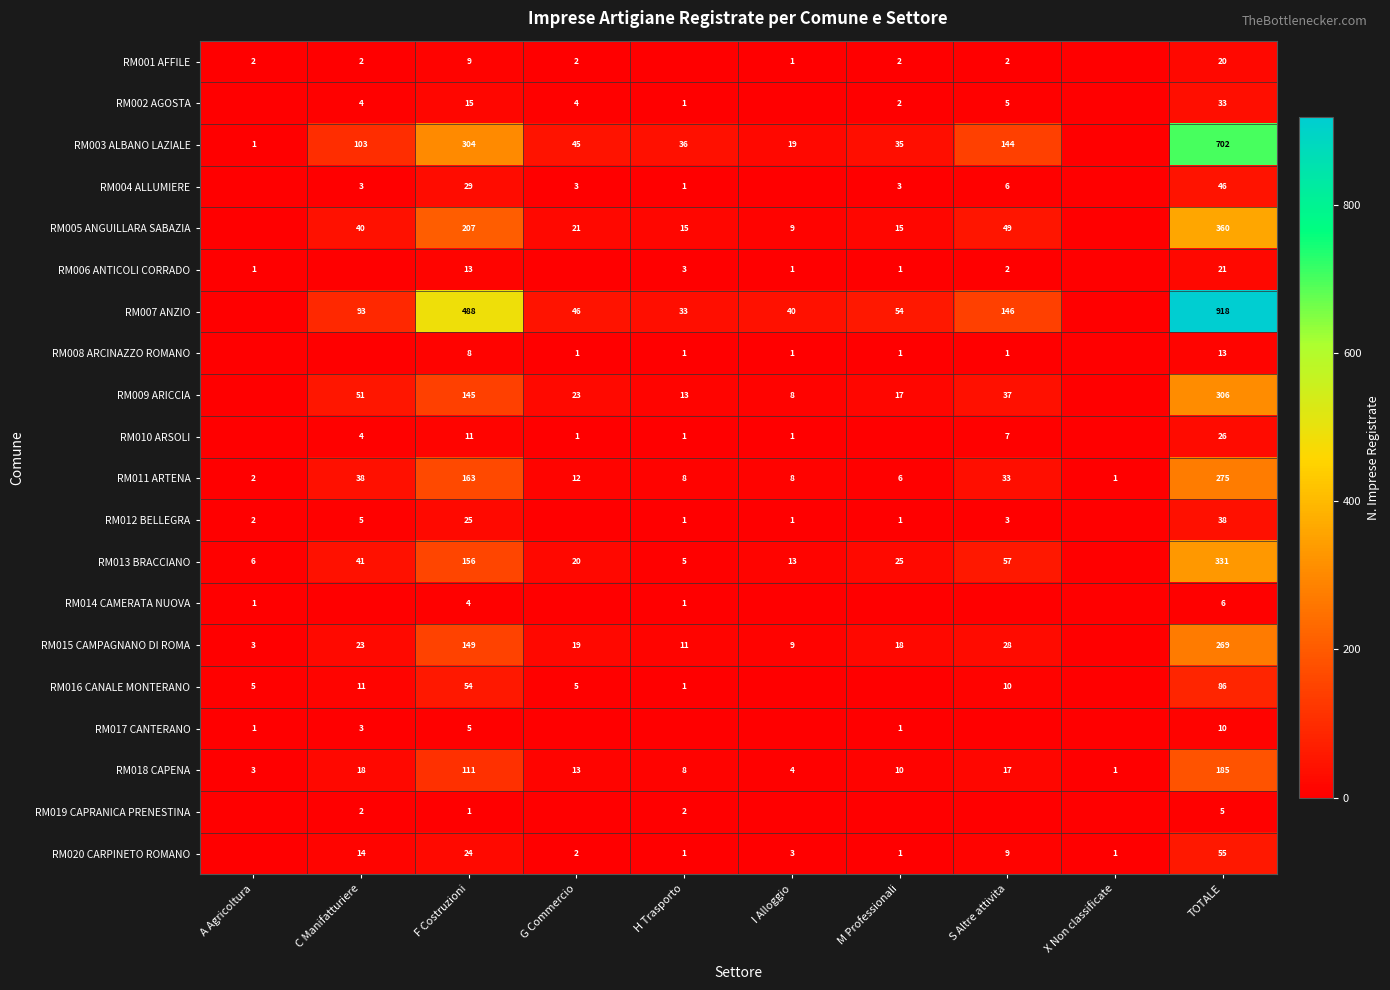

The RM001 AFFILE series shows 1 at S Altre attivita. True or false?

False